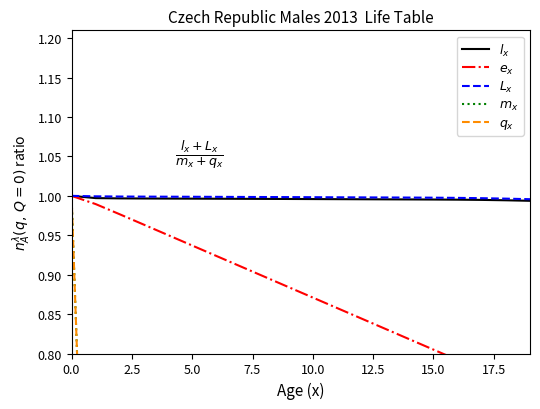

How many lines are shown in the chart?

5